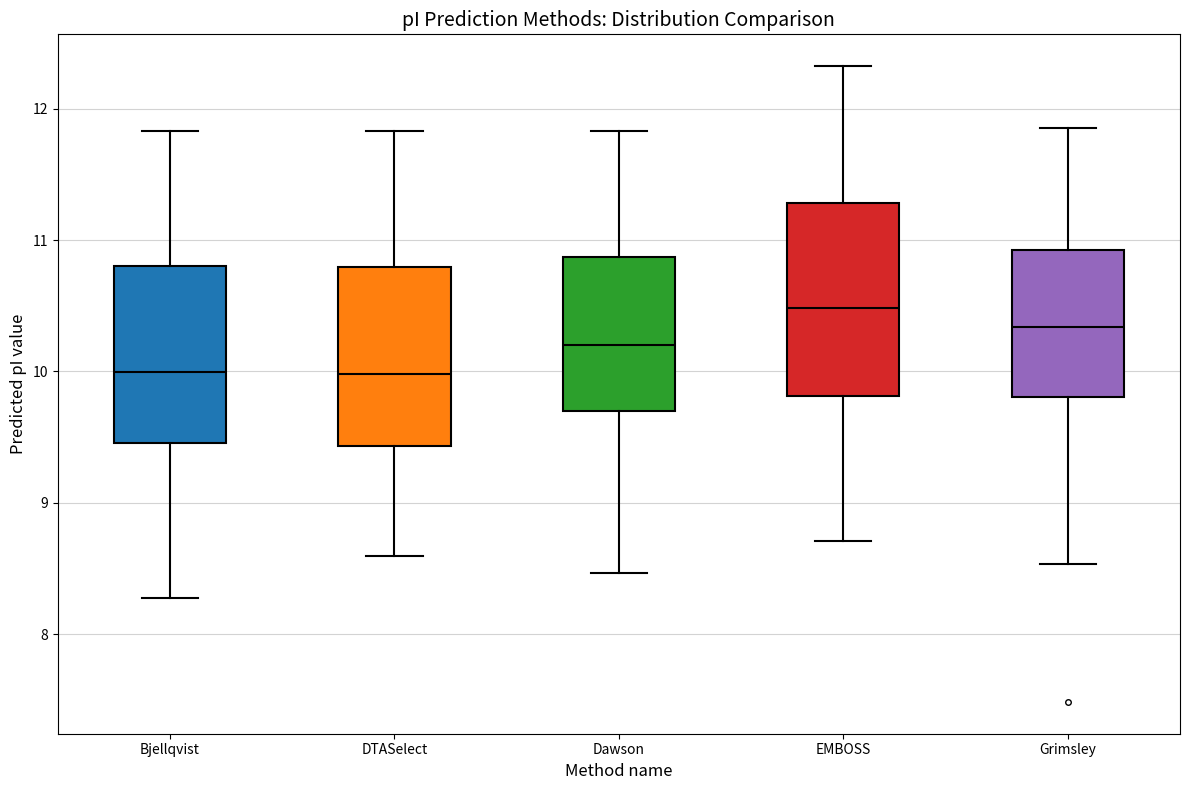

Reading left to right, transcribe this box plot: for each box, give where its median line is, the range the box spans, and where its two whiskers end, as read against the y-axis. The values are not printed on the chart, so give them approximately, as read against the axis.

Bjellqvist: median 10.0, box 9.5 to 10.8, whiskers 8.3 to 11.8
DTASelect: median 10.0, box 9.4 to 10.8, whiskers 8.6 to 11.8
Dawson: median 10.2, box 9.7 to 10.9, whiskers 8.5 to 11.8
EMBOSS: median 10.5, box 9.8 to 11.3, whiskers 8.7 to 12.3
Grimsley: median 10.3, box 9.8 to 10.9, whiskers 8.5 to 11.9